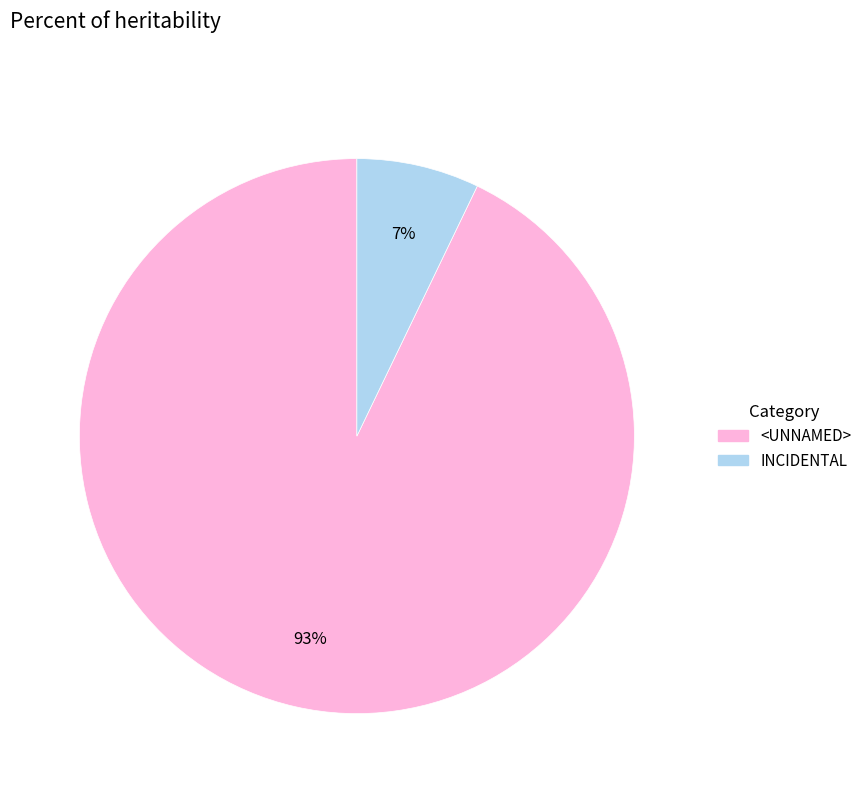

To the nearest percent, what portion does INCIDENTAL represent?

7%